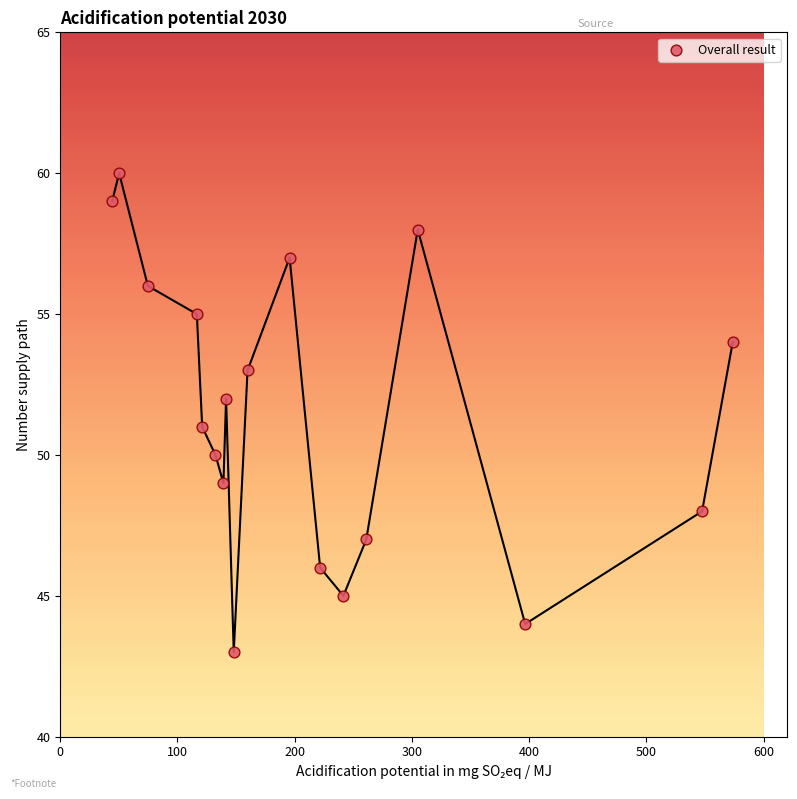

What is the range of Y values (max minus min)?

17